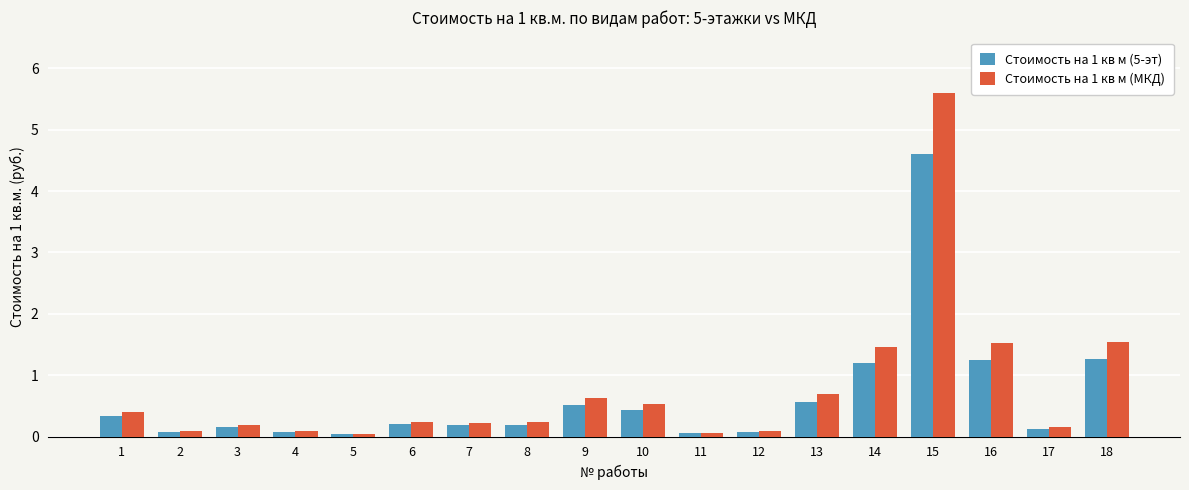

What is the highest value of the Стоимость на 1 кв м (МКД) series?

5.6